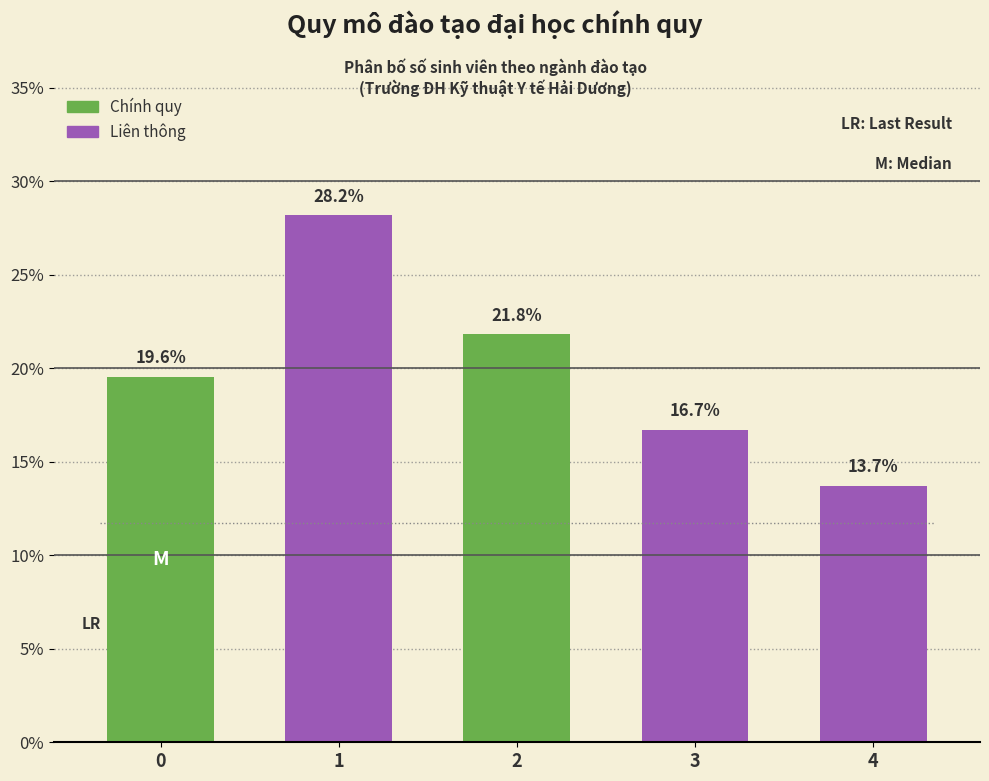

Reading left to right, list all the values displayed in this chart.

0=19.6	1=28.2	2=21.8	3=16.7	4=13.7